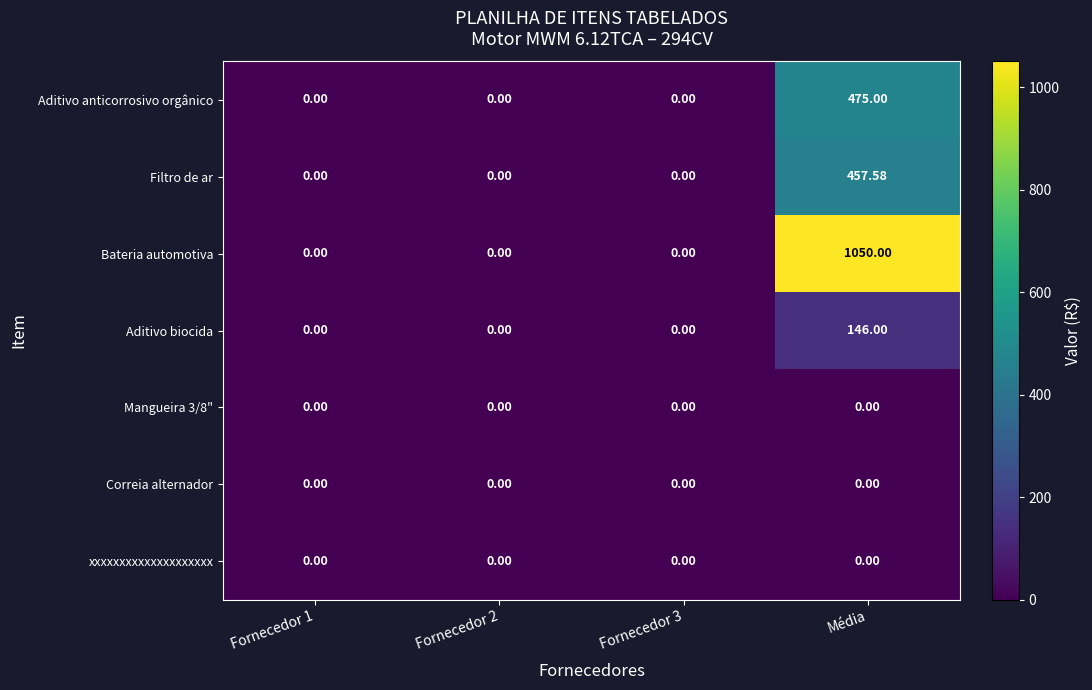

Which series has the widest spread of values?

Bateria automotiva